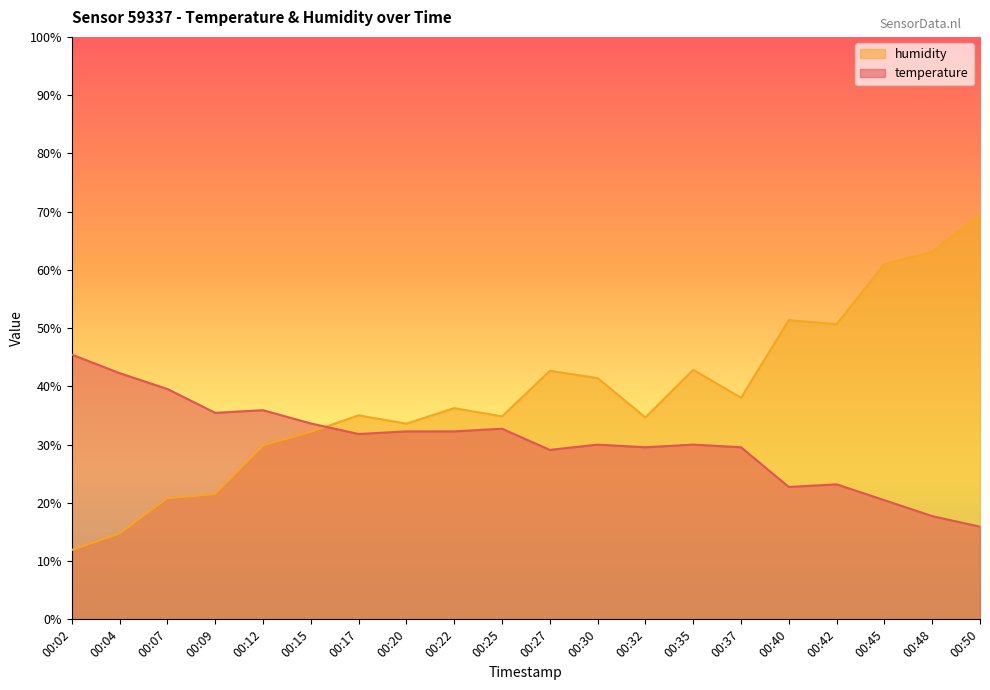

How many data points in temperature are above 31?

10